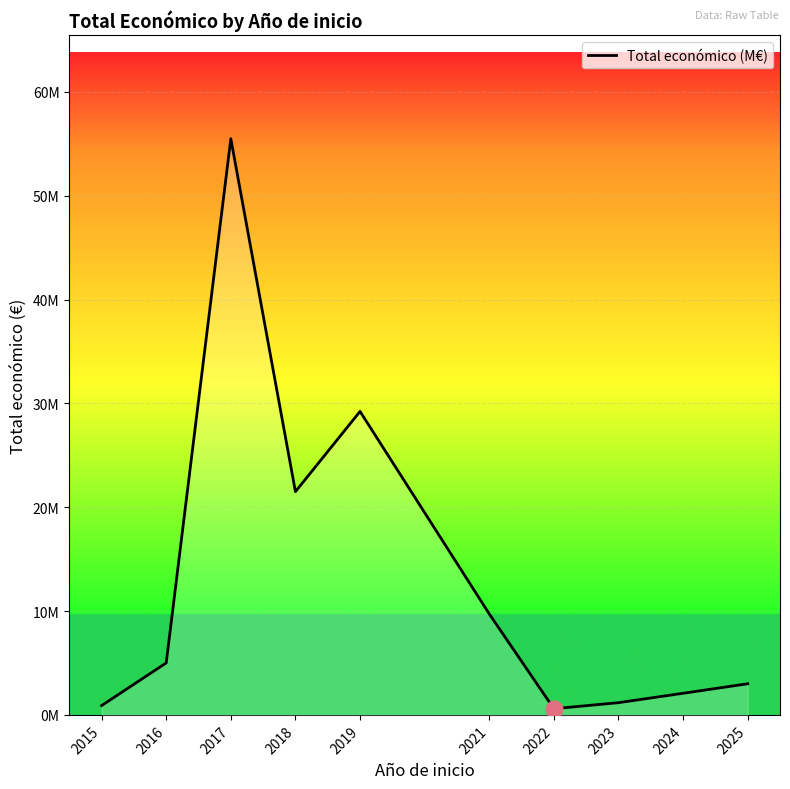

Reading left to right, list all the values displayed in this chart.

0.9	5.0	55.5	21.5	29.2	9.7	0.6	1.2	2.1	3.0